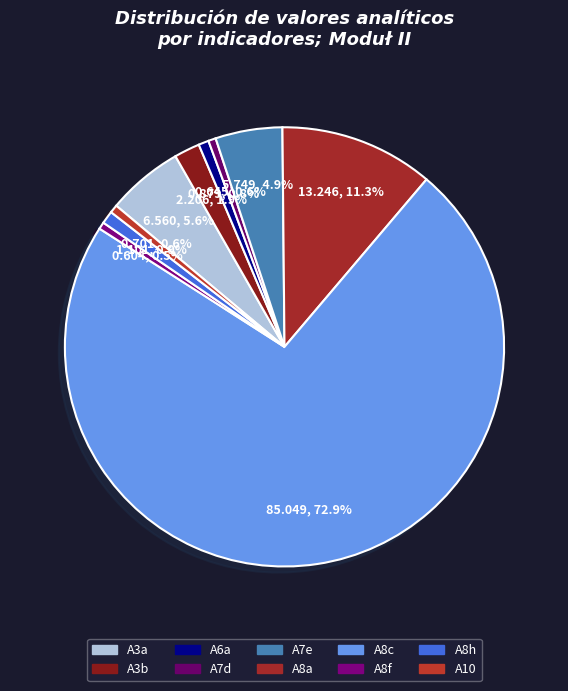

Is the sum of A8c and A7e greater than half?

Yes